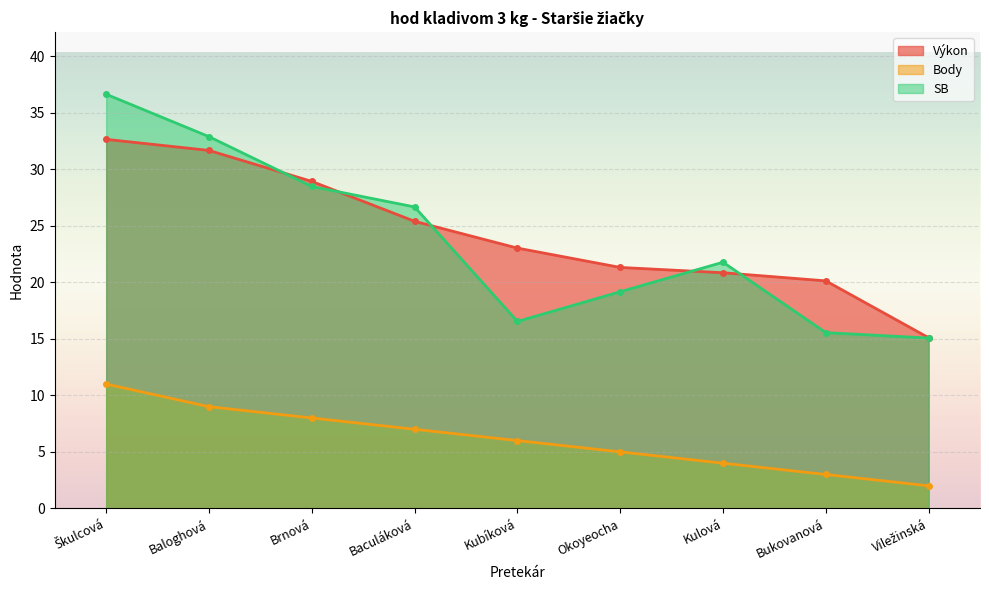

Reading right to left, transcribe all the data shown in this chart.

Výkon: Viležinská=15.1	Bukovanová=20.1	Kulová=20.9	Okoyeocha=21.3	Kubíková=23.0	Baculáková=25.4	Brnová=28.9	Baloghová=31.7	Škulcová=32.6
Body: Viležinská=2.0	Bukovanová=3.0	Kulová=4.0	Okoyeocha=5.0	Kubíková=6.0	Baculáková=7.0	Brnová=8.0	Baloghová=9.0	Škulcová=11.0
SB: Viležinská=15.1	Bukovanová=15.6	Kulová=21.8	Okoyeocha=19.2	Kubíková=16.5	Baculáková=26.7	Brnová=28.5	Baloghová=32.9	Škulcová=36.6